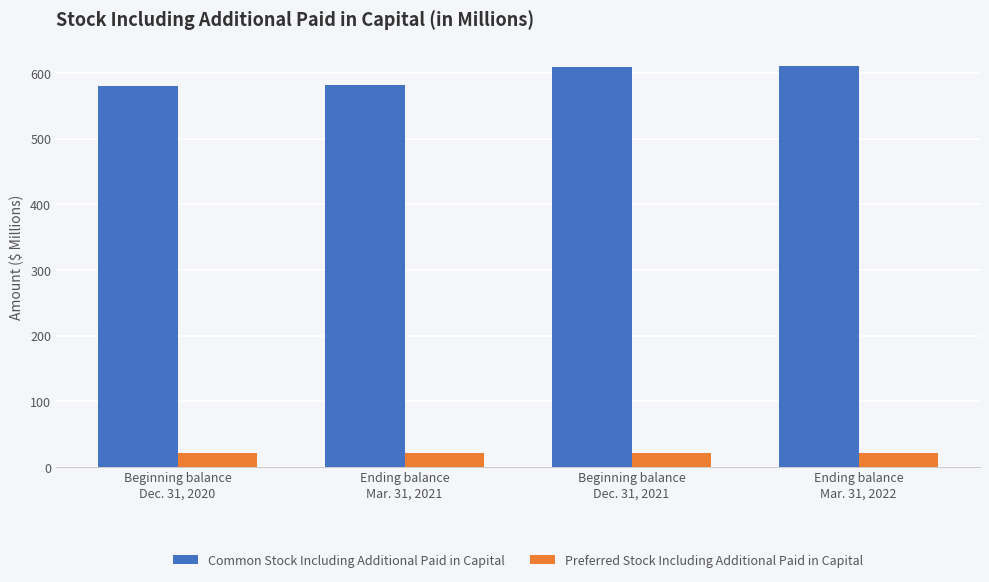

What are all the series names shown in the legend?

Common Stock Including Additional Paid in Capital, Preferred Stock Including Additional Paid in Capital